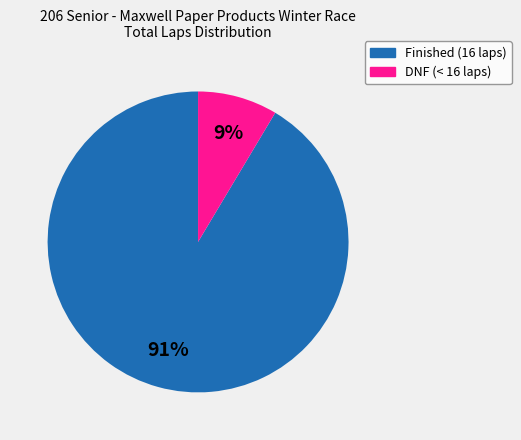

Does any single category account for the majority?

Yes